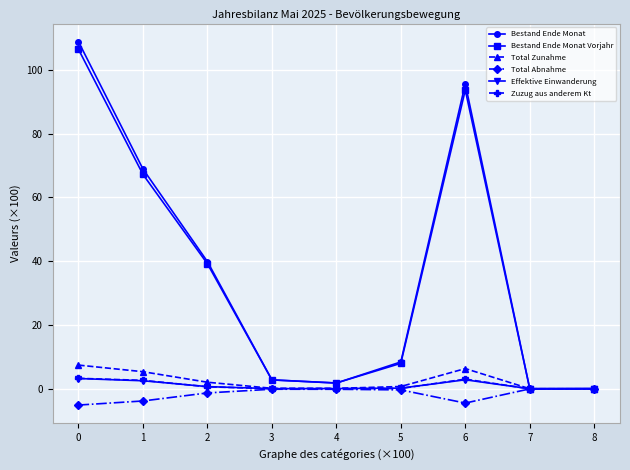

Which series has the widest spread of values?

Bestand Ende Monat